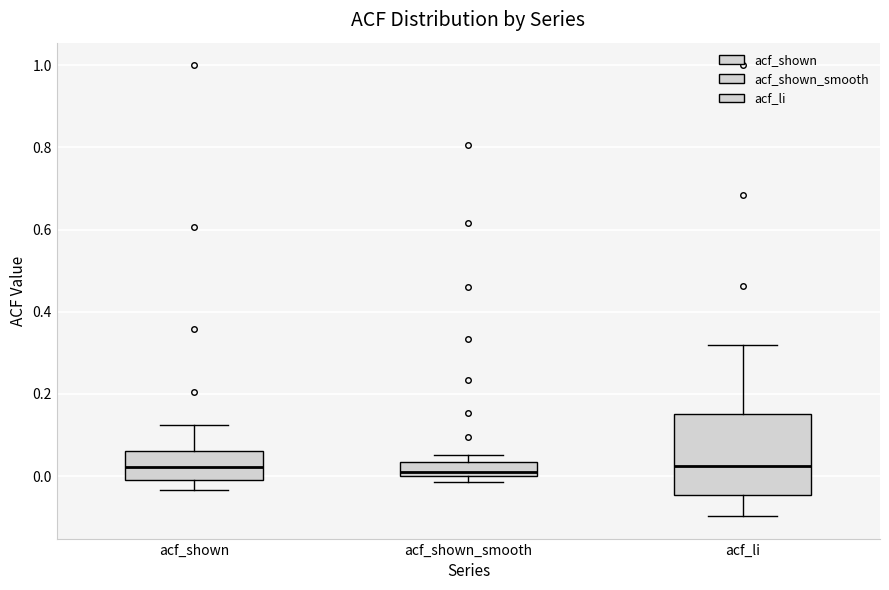

Where is the upper edge of the box for acf_li on the y-axis? The values are not printed on the chart, so give them approximately, as read against the axis.

0.16